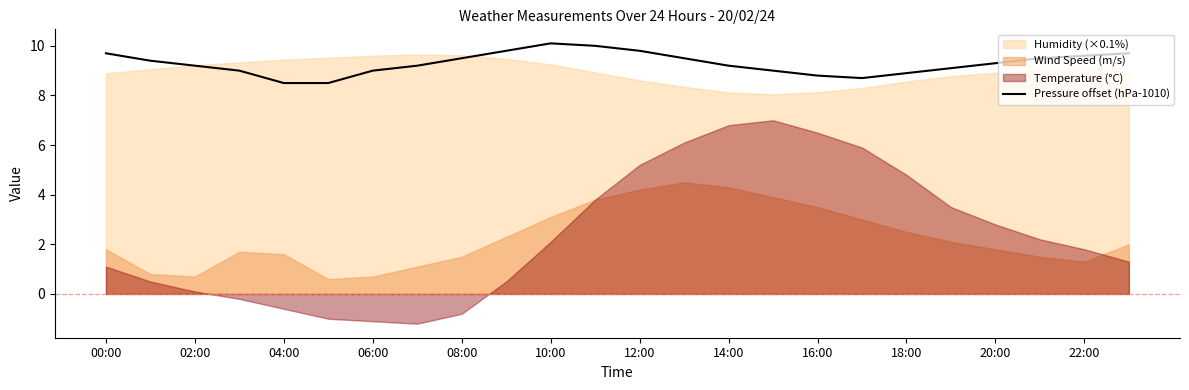

Does the chart have visible grid lines?

No